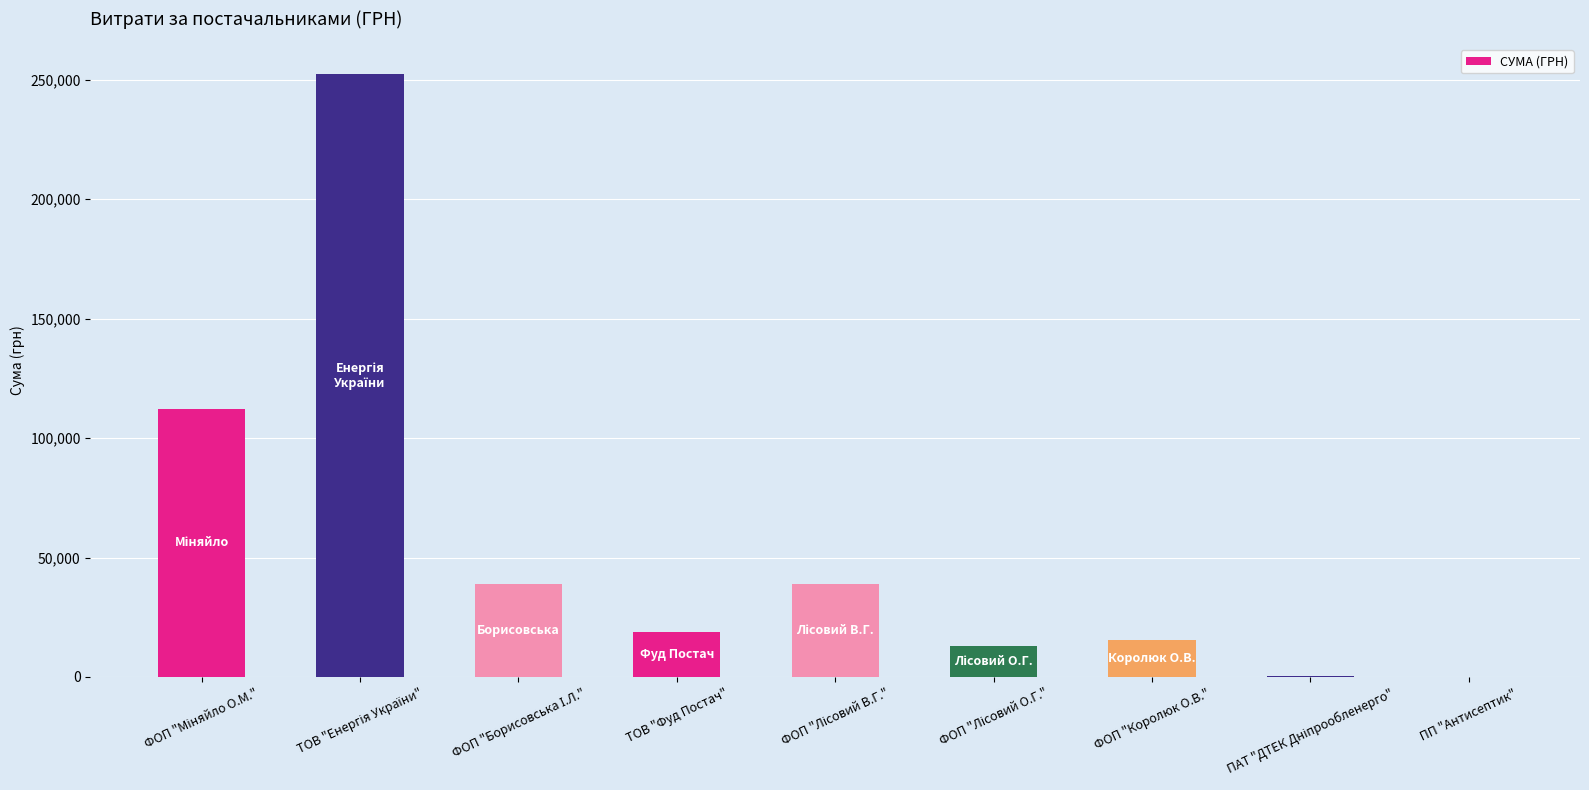

What is the sum of all values?

490212.1